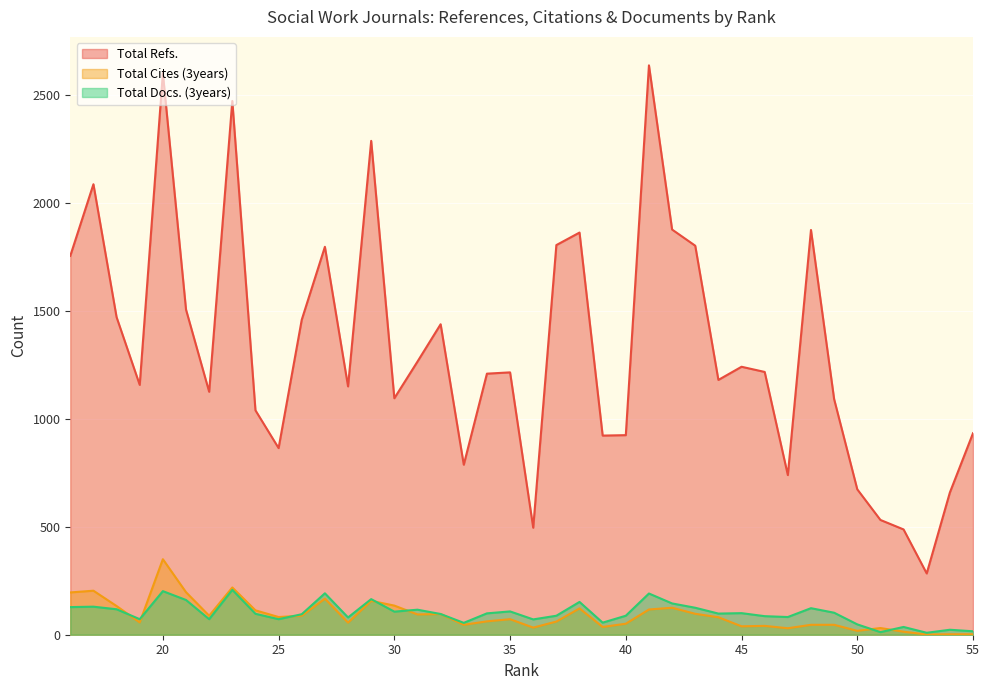

Is the value of Total Refs. at 21 greater than the value of Total Cites (3years) at 30?

Yes